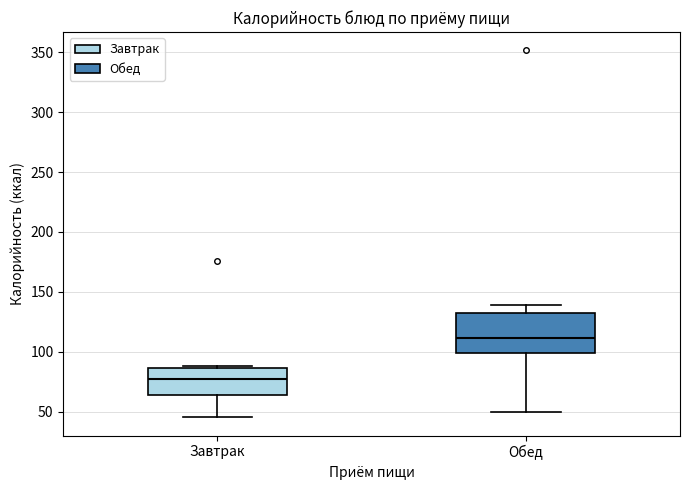

Where does the lower whisker of the box for Завтрак end on the y-axis? The values are not printed on the chart, so give them approximately, as read against the axis.

45